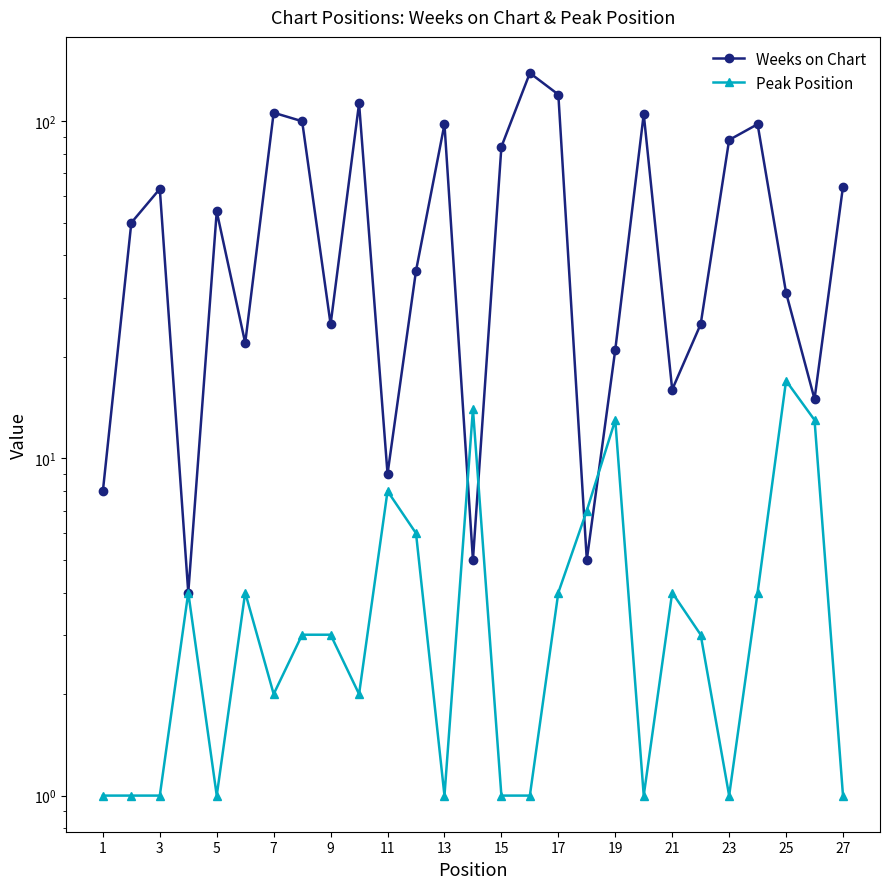

How many interior local valleys does the Peak Position series have?

6